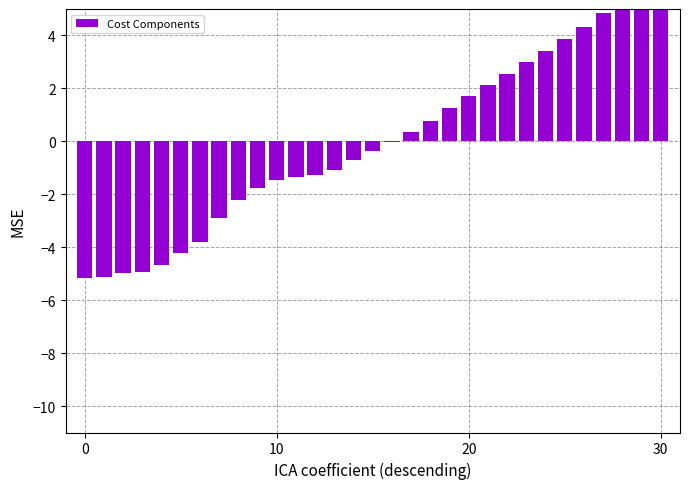

Read the value at 23.

3.0